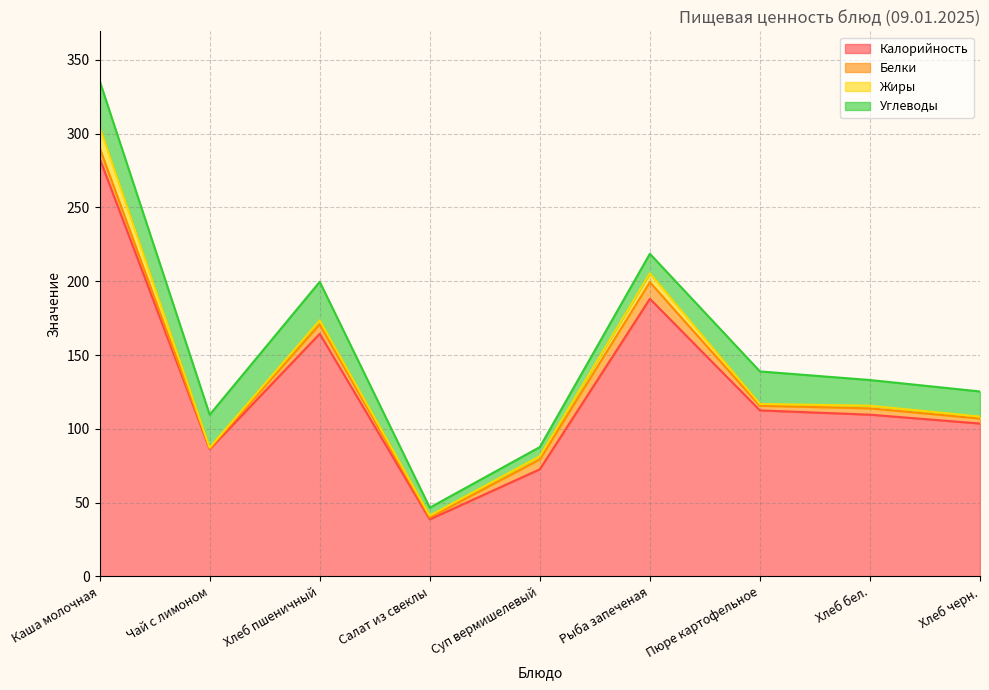

Which label corresponds to the largest value in the chart?

Каша молочная